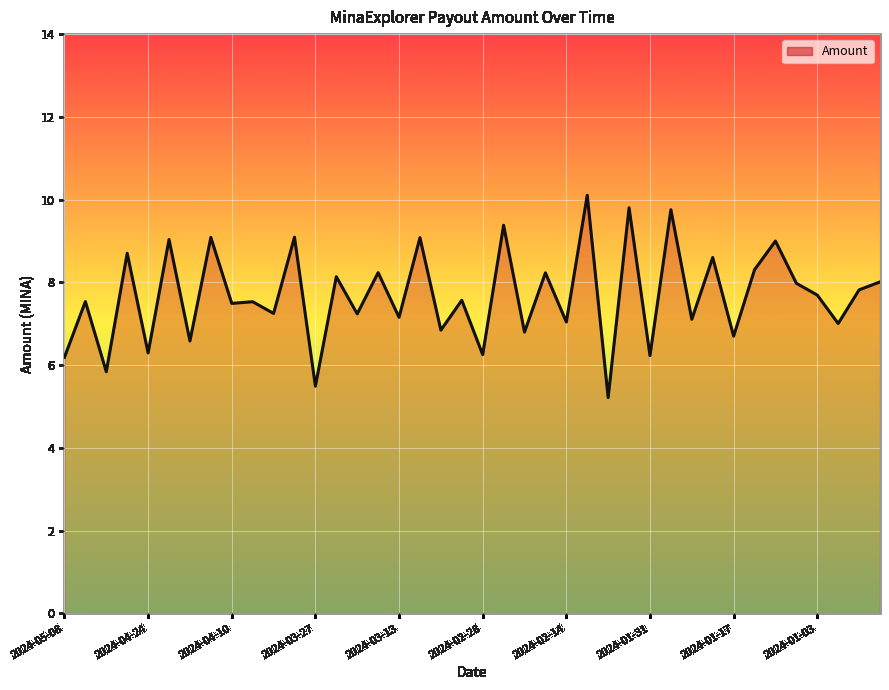

What is the difference between the maximum and minimum values?

4.9